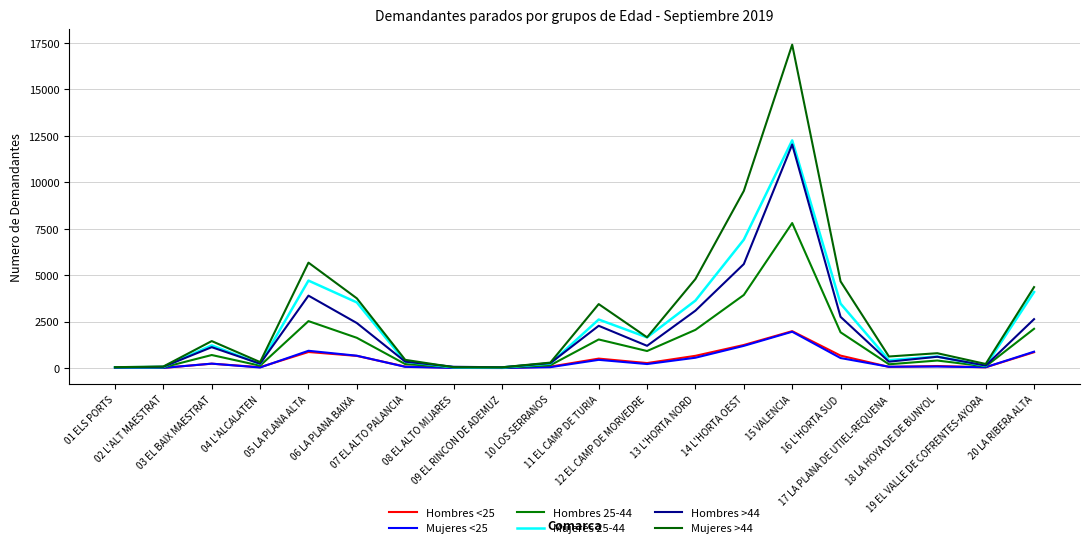

How many lines are shown in the chart?

6